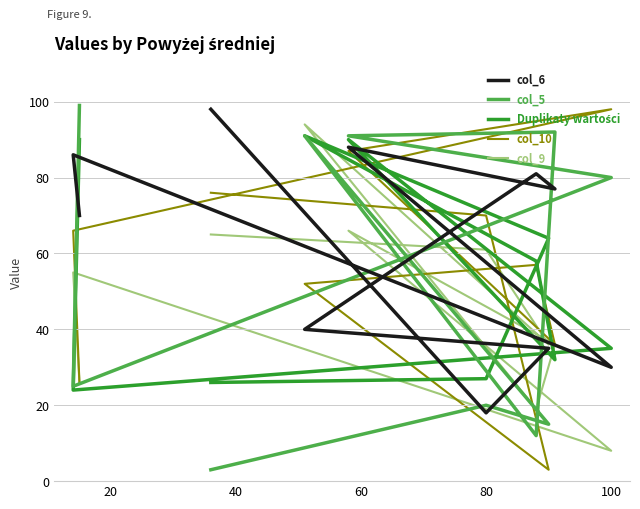

Which series ends up on top after the final intersection of col_10 and col_9?

col_10